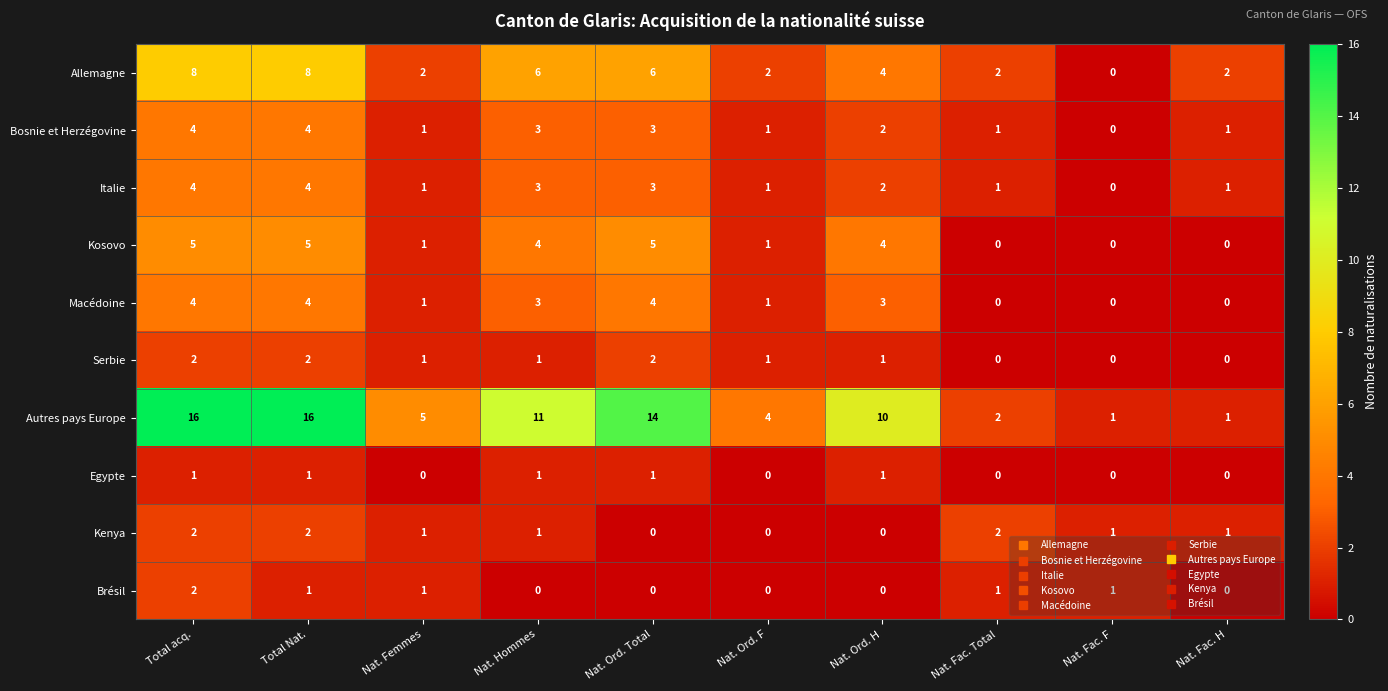

How many data points in Egypte are less than 1?

5